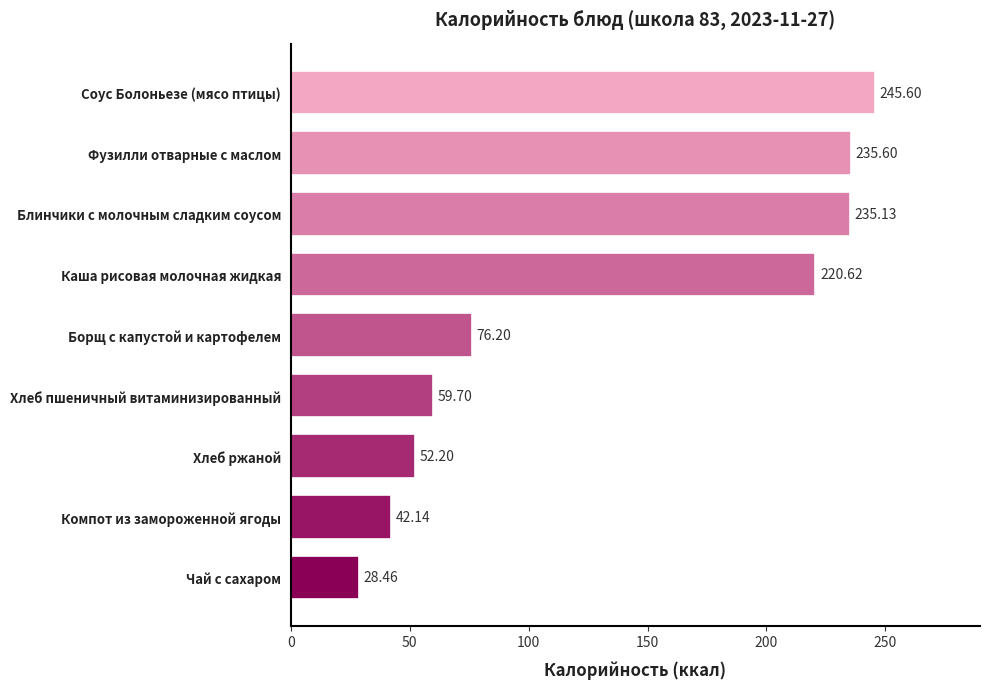

Count the number of values greater than 76.

5